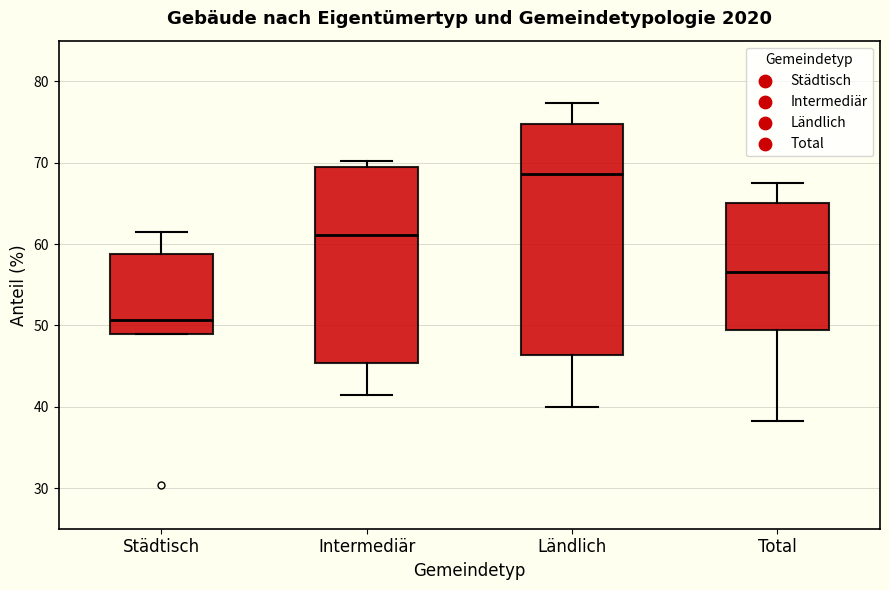

Reading left to right, transcribe this box plot: for each box, give where its median line is, the range the box spans, and where its two whiskers end, as read against the y-axis. The values are not printed on the chart, so give them approximately, as read against the axis.

Städtisch: median 51, box 49 to 59, whiskers 49 to 62
Intermediär: median 61, box 45 to 70, whiskers 42 to 70 (just above the box's upper edge)
Ländlich: median 69, box 46 to 75, whiskers 40 to 77
Total: median 57, box 49 to 65, whiskers 38 to 68